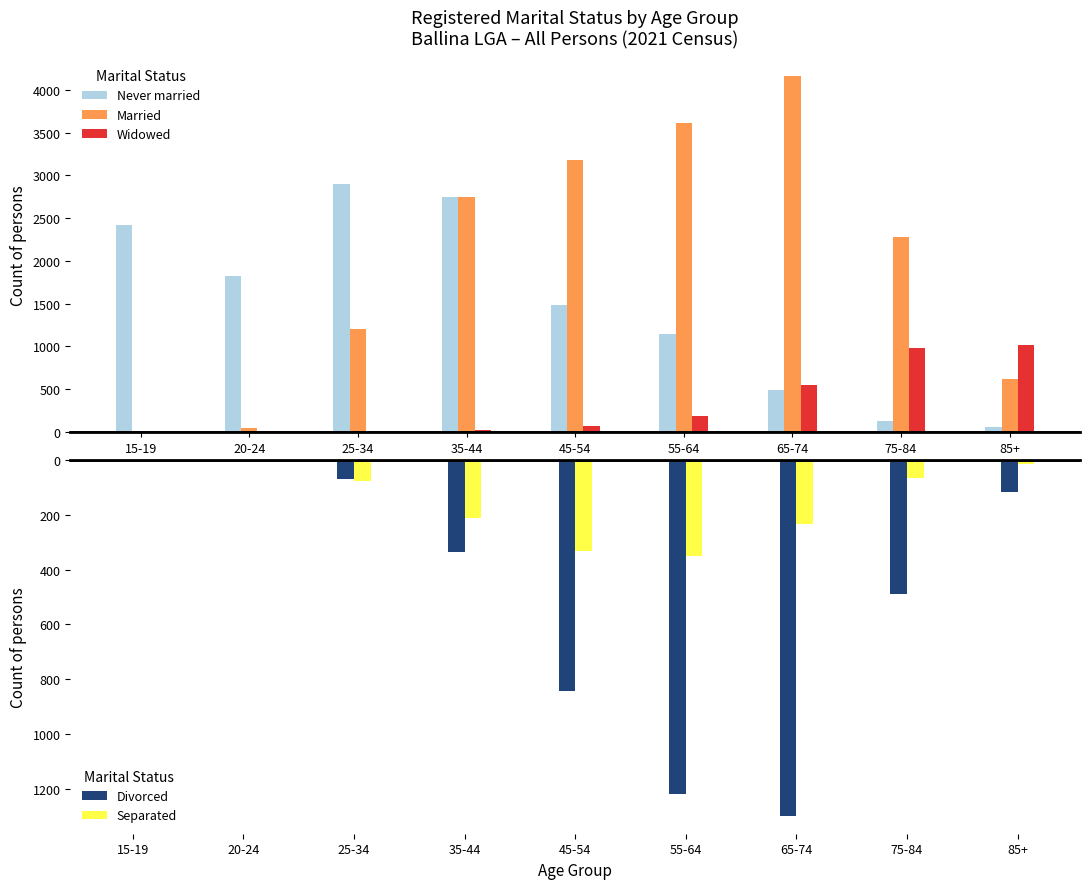

How many data points does each series have?

9